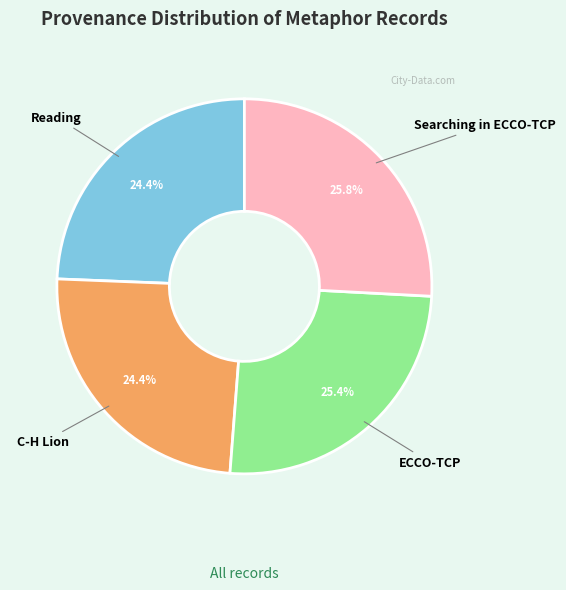

True or false: Reading accounts for 24% of the total.

True